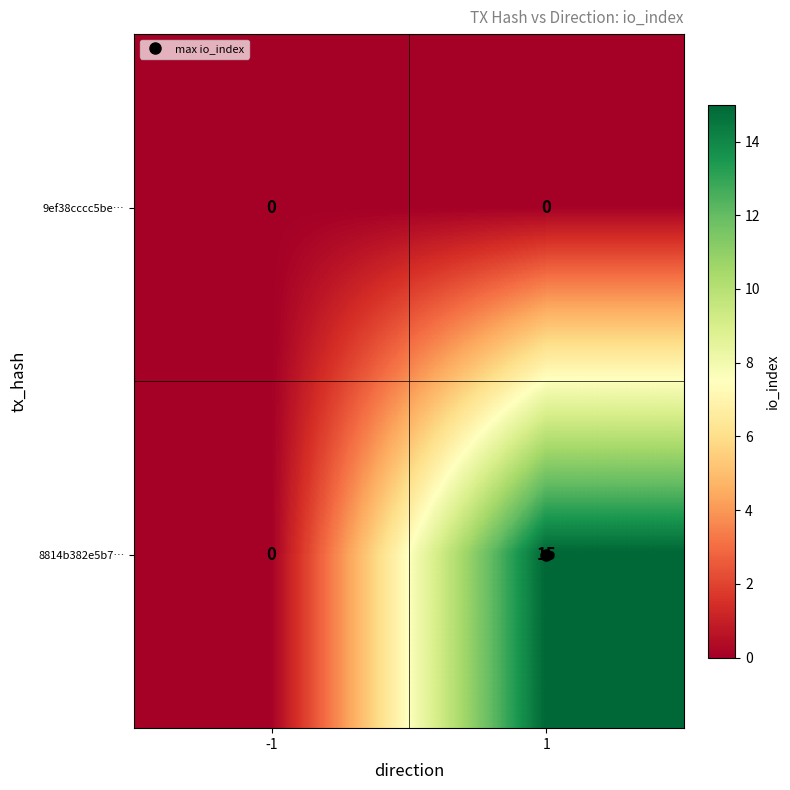

Rank the series at 1 from highest to lowest value.

8814b382e5b7…, 9ef38cccc5be…